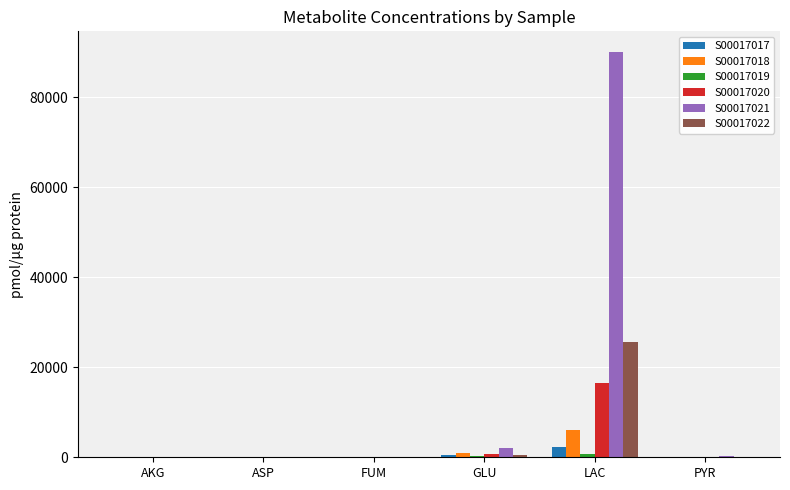

What is the maximum value shown in the chart?

90098.4